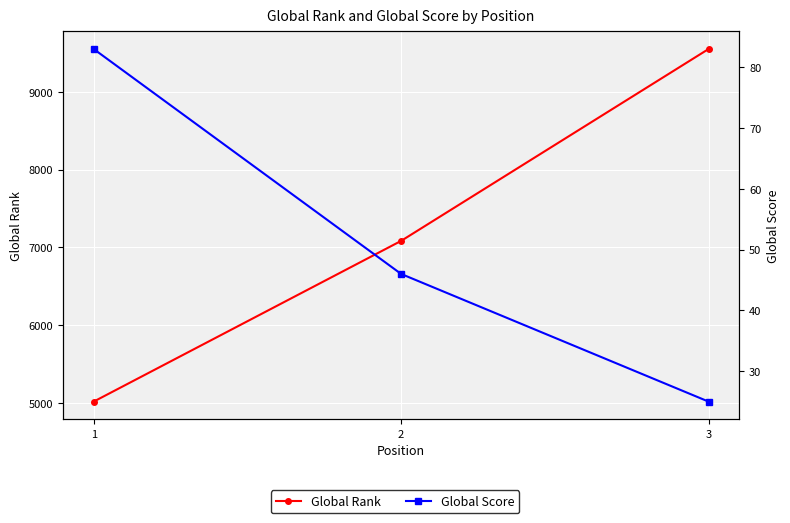

Rank the series at 1 from lowest to highest value.

Global Score, Global Rank